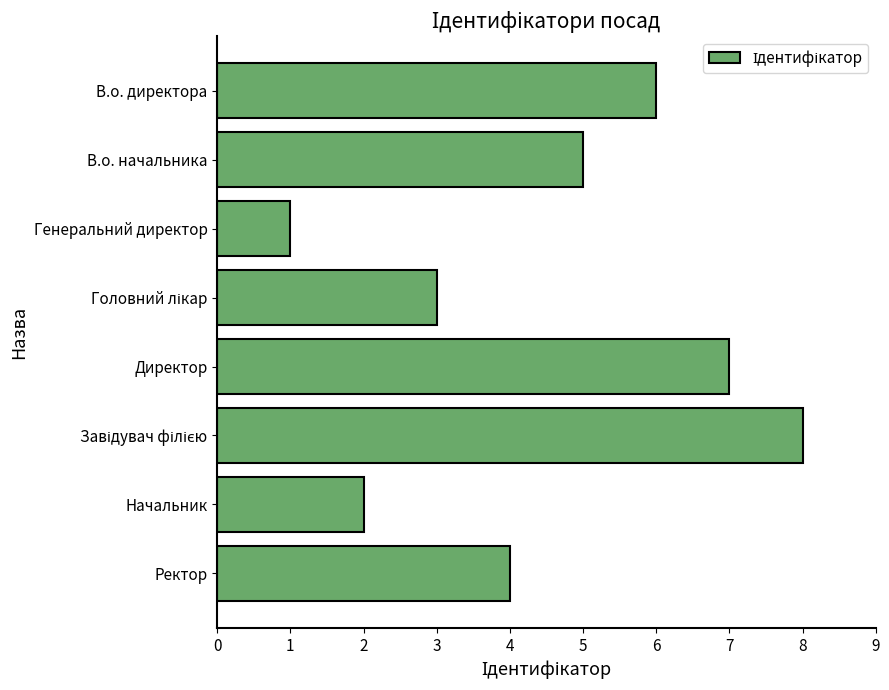

Is it true that the value at Генеральний директор is 0?

False